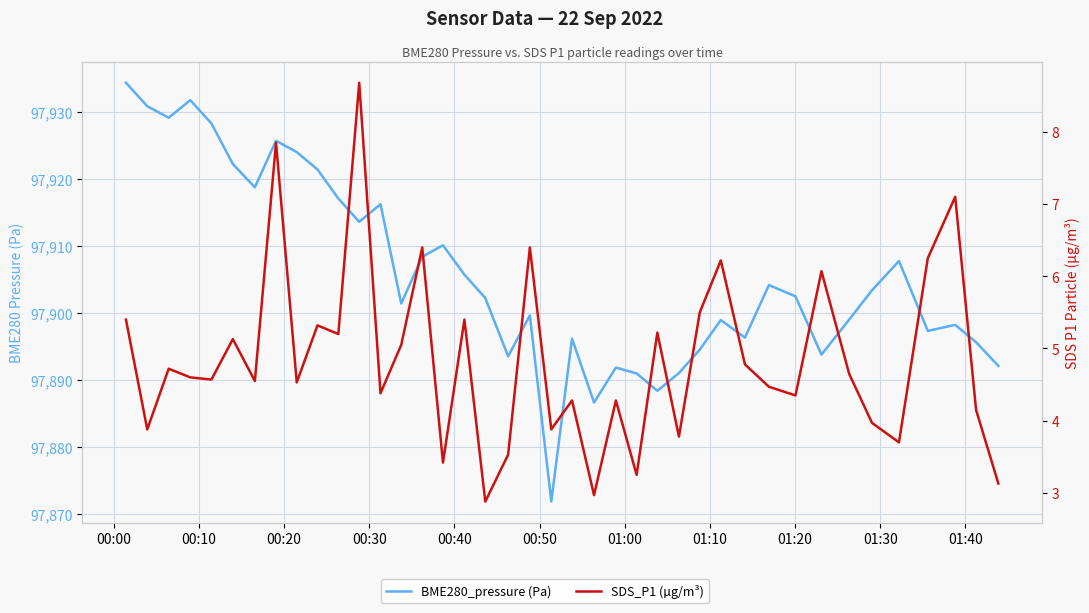

List the series in order of their peak value, lowest first.

SDS_P1 (µg/m³), BME280_pressure (Pa)